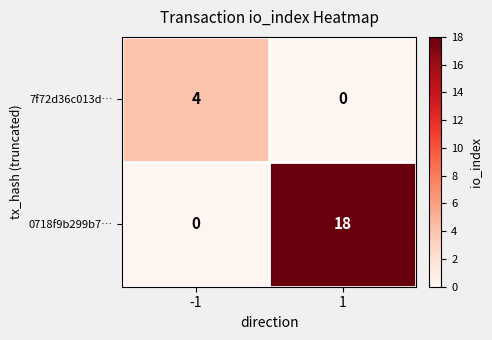

What is the difference between the 0718f9b299b7… values at 1 and -1?

18